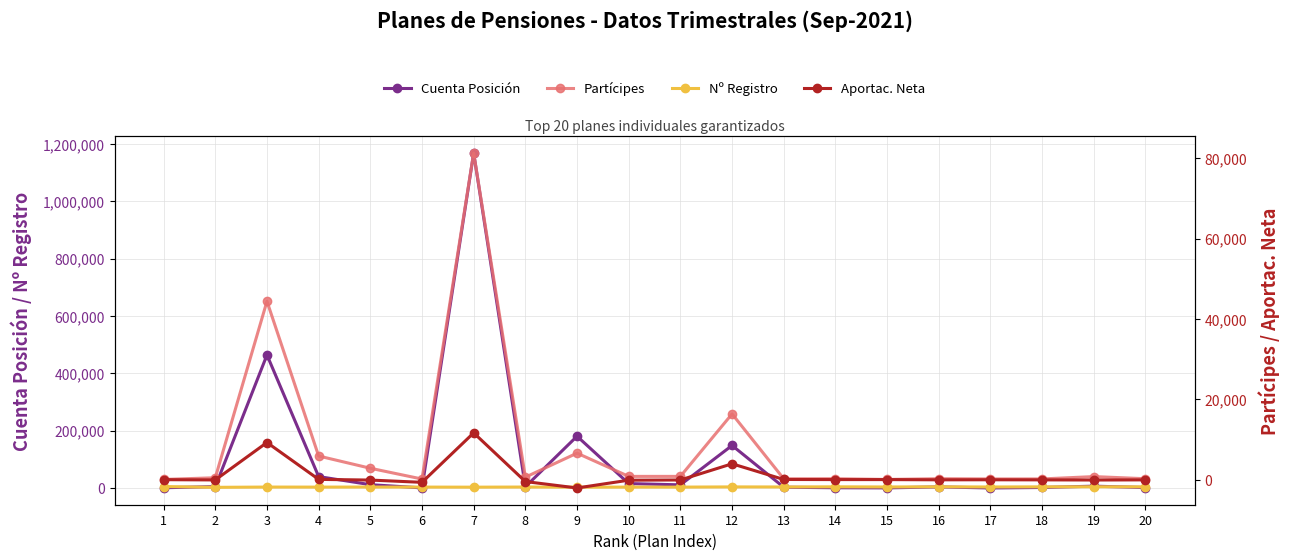

What is the highest value of the Nº Registro series?

5433